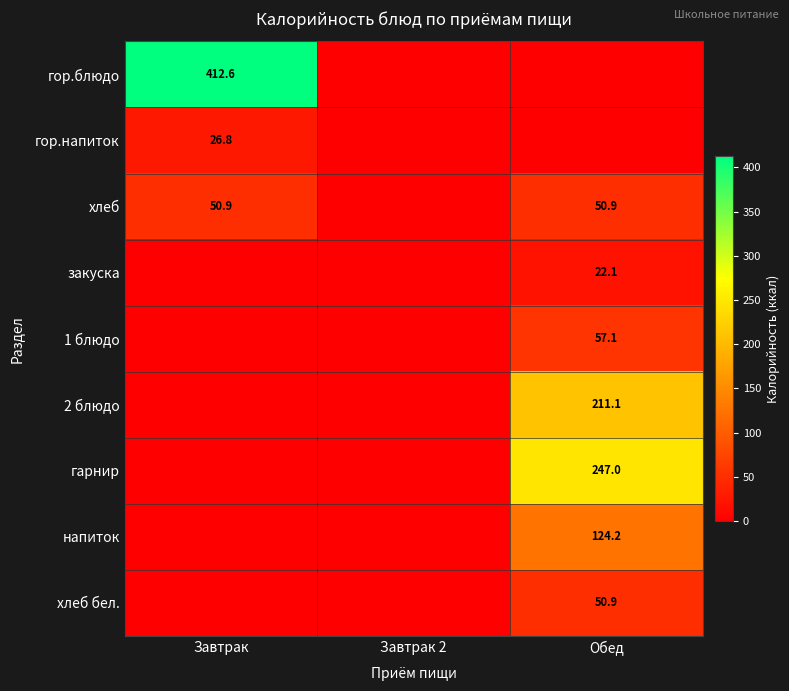

True or false: хлеб has a value of 77.4 at Завтрак.

False